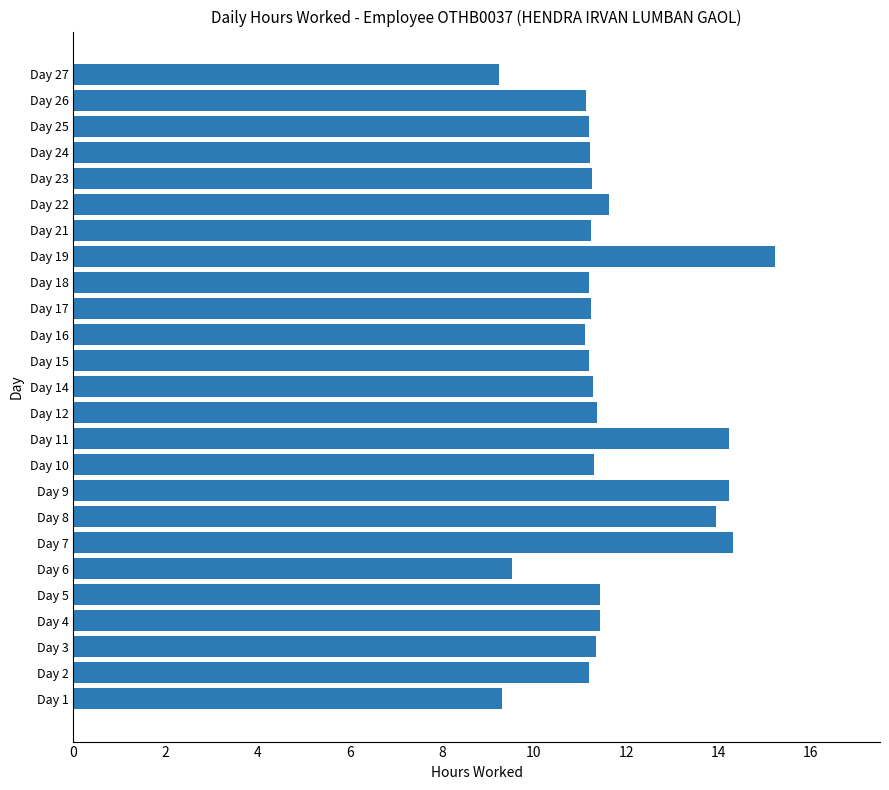

What value does the data have at Day 19?

15.2